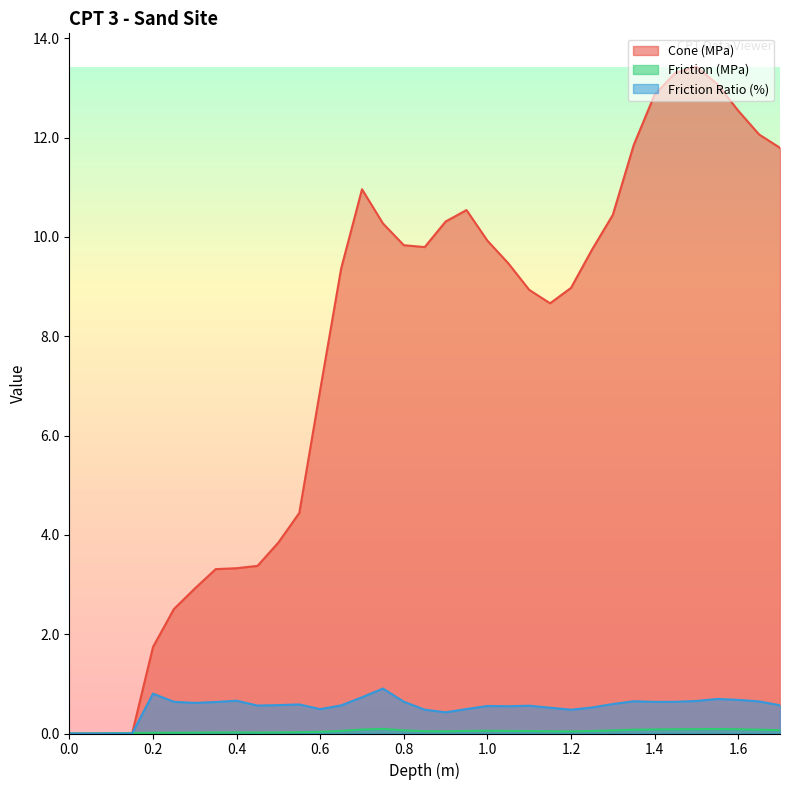

The value of Cone (MPa) at 1.4 is 12.9. True or false?

True